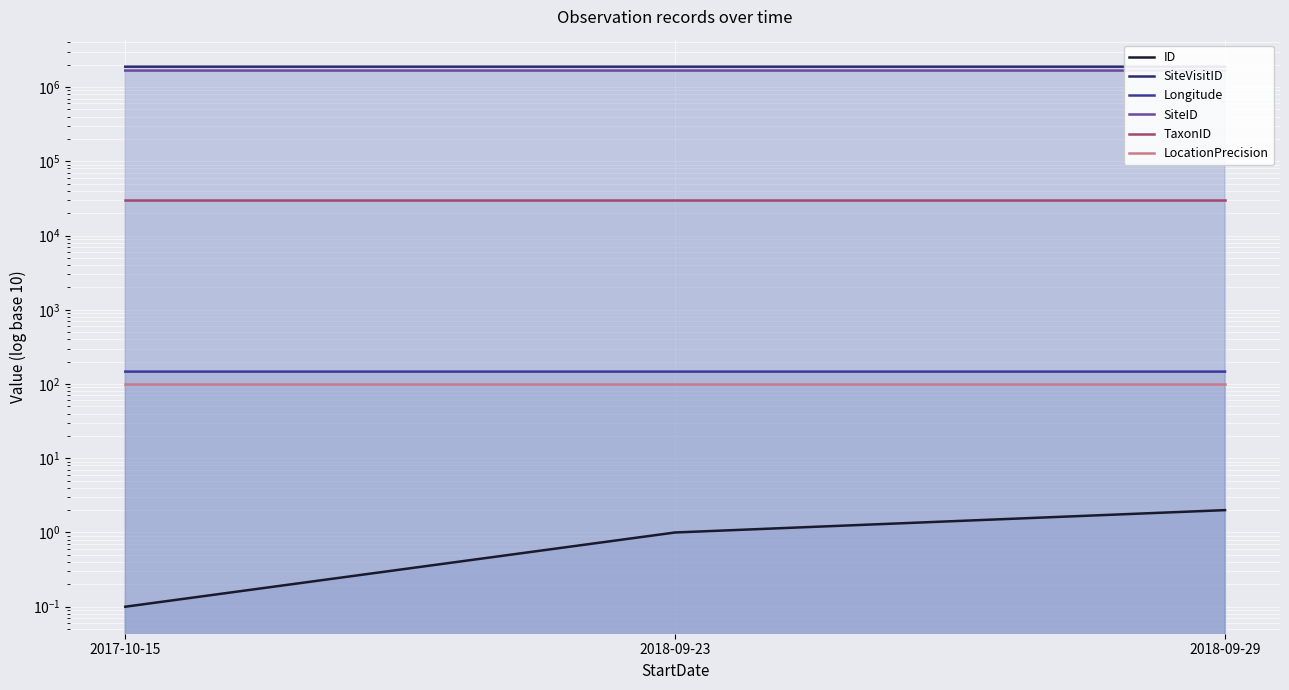

What is the value of the SiteVisitID point at the 1st from the left?

1880033.0